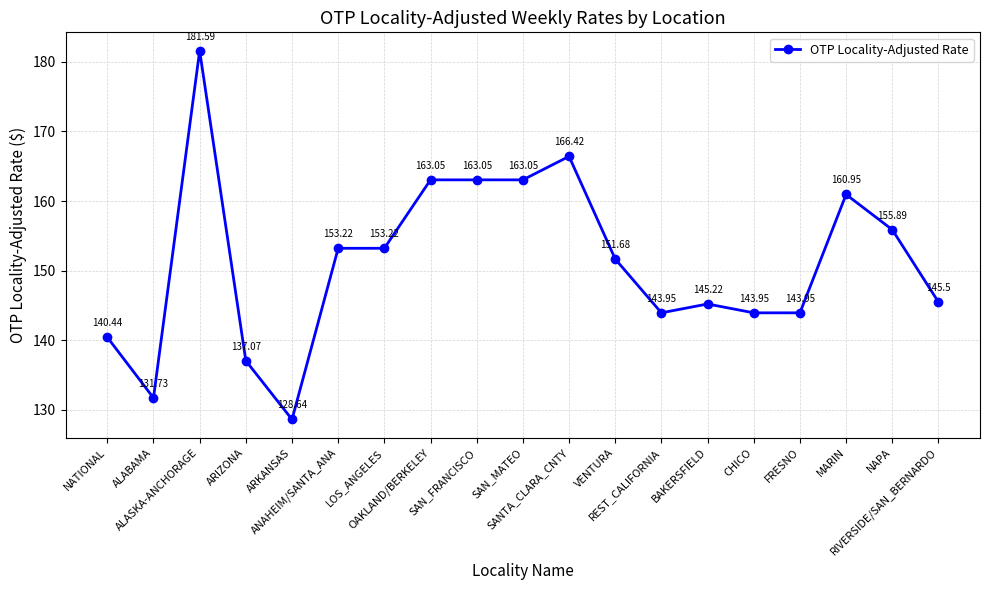

True or false: there are more than 2 points higher than both neighbors.

True